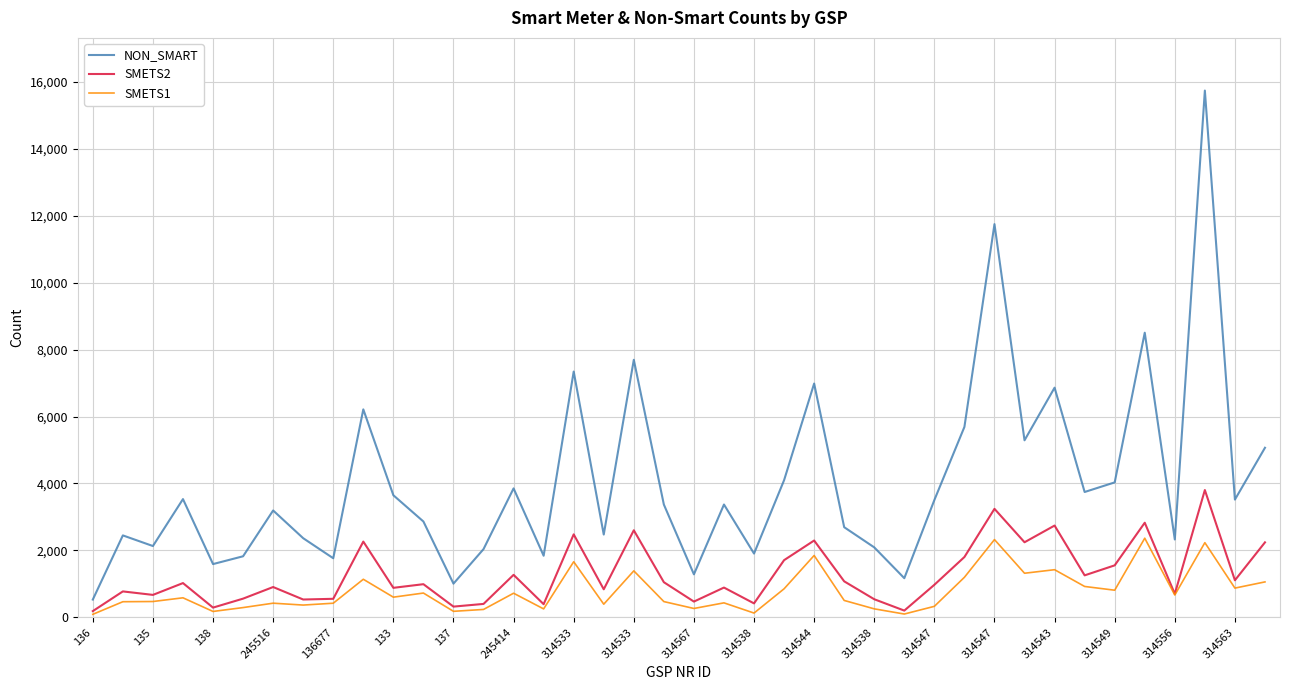

Rank the series by their average value, from highest to lowest.

NON_SMART, SMETS2, SMETS1